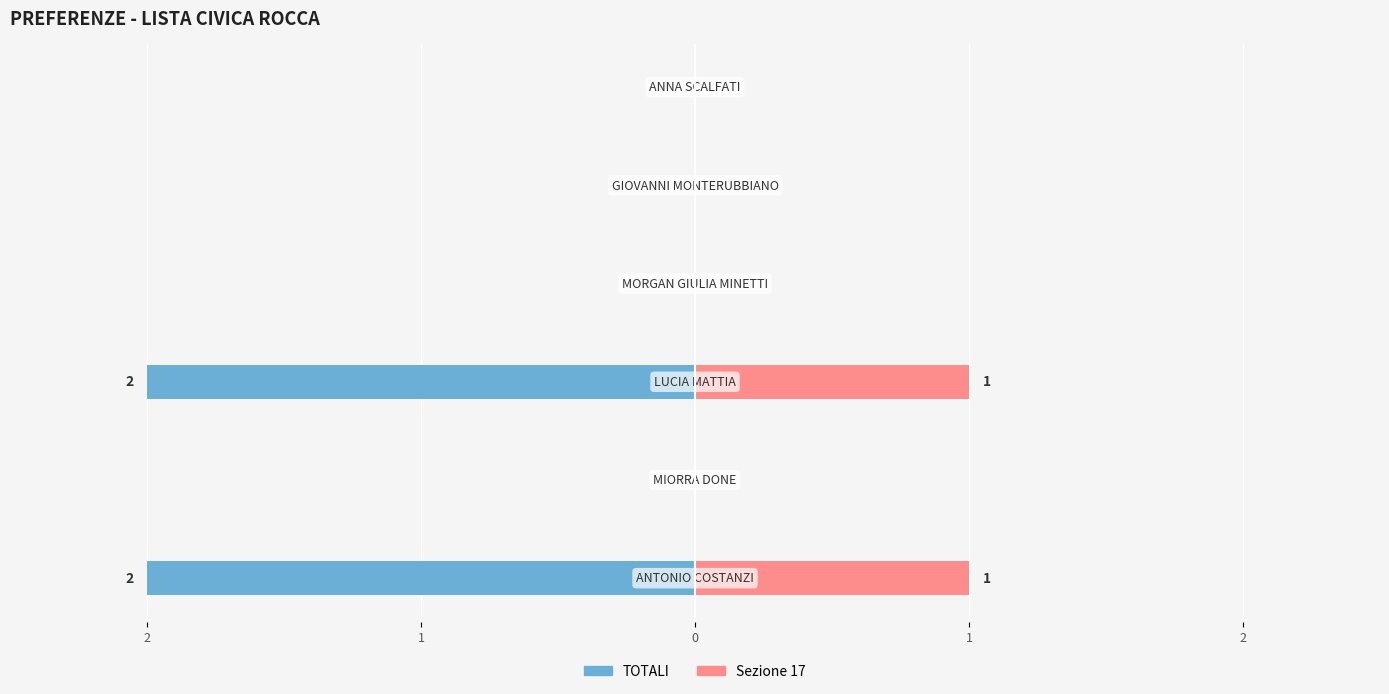

Is it true that TOTALI equals 0 at 2?

True